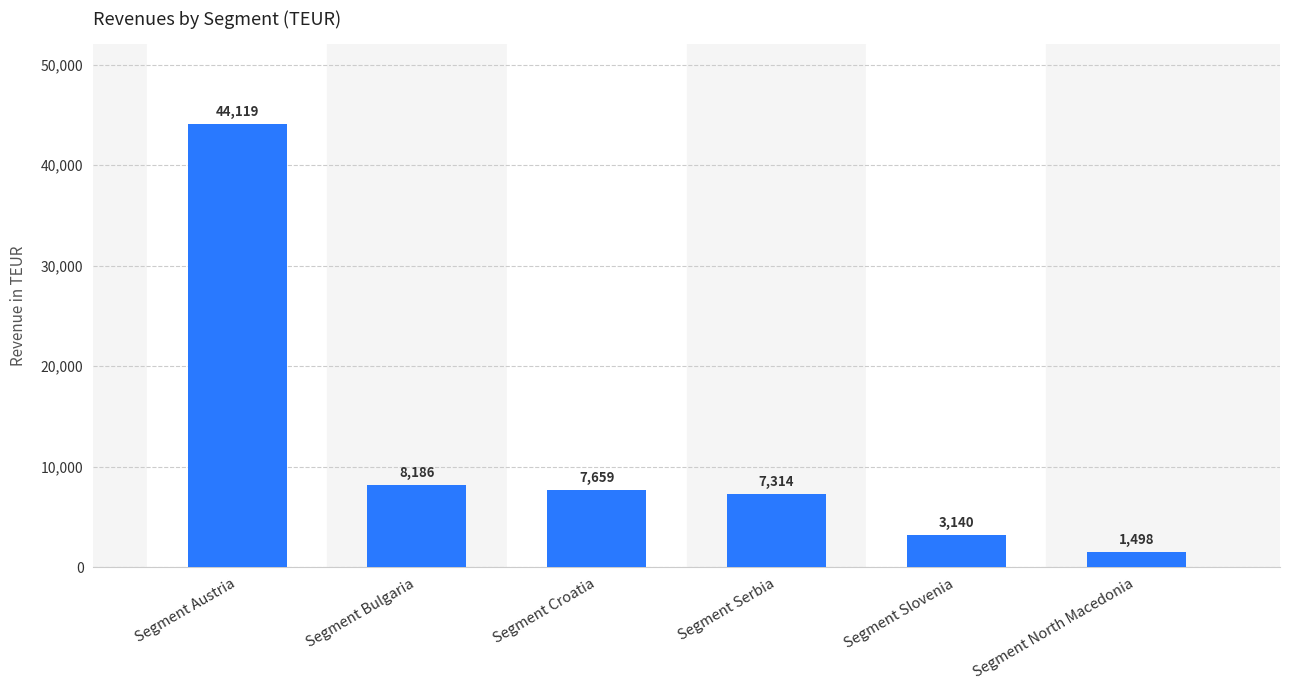

Are the bars horizontal?

No